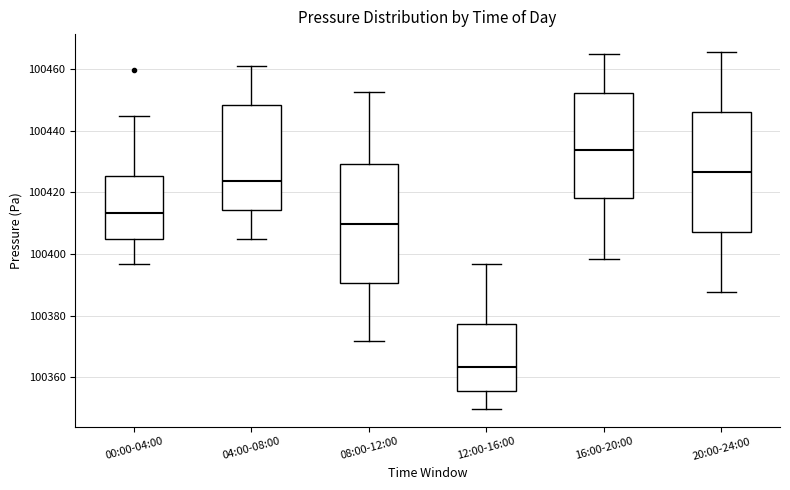

Where does the upper whisker of the box for 00:00-04:00 end on the y-axis? The values are not printed on the chart, so give them approximately, as read against the axis.

100444